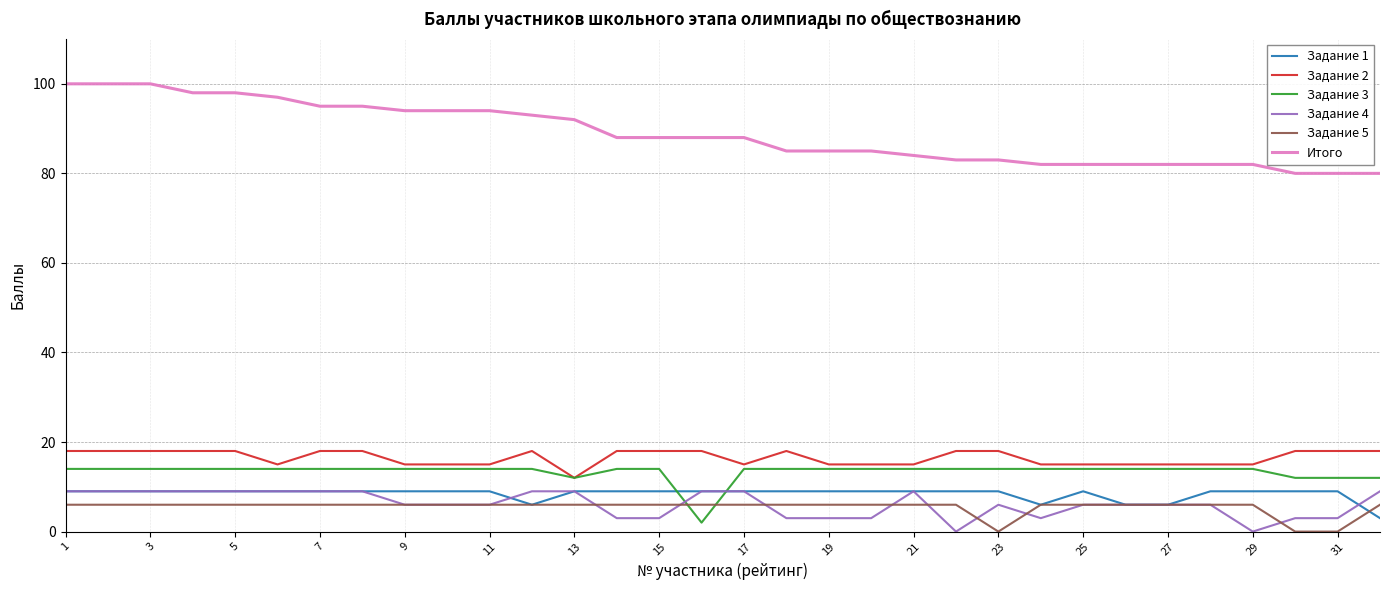

True or false: Задание 5 and Задание 2 intersect in this chart.

False